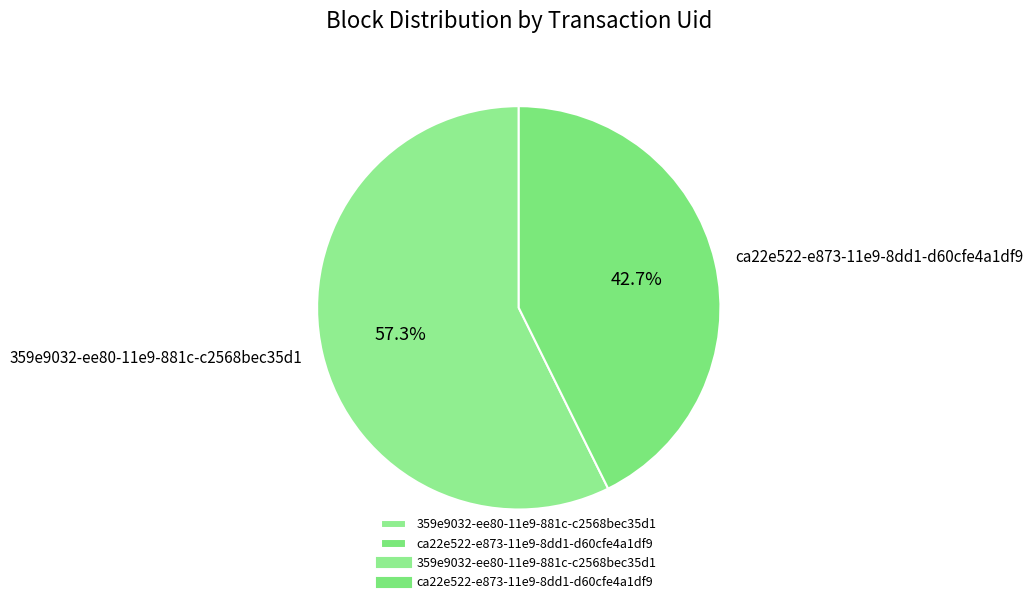

Approximately how many times larger is the value at ca22e522-e873-11e9-8dd1-d60cfe4a1df9 compared to 359e9032-ee80-11e9-881c-c2568bec35d1?

0.7